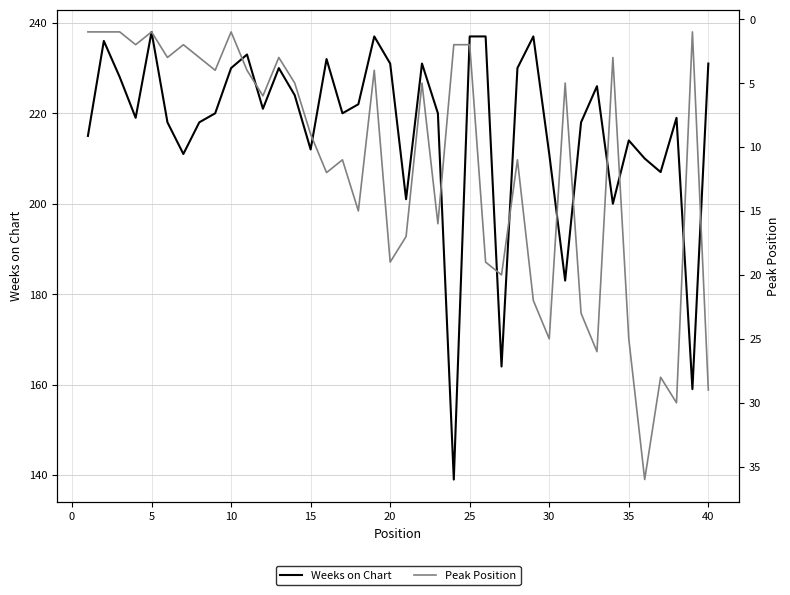

What is the sum of all Peak Position values?

452